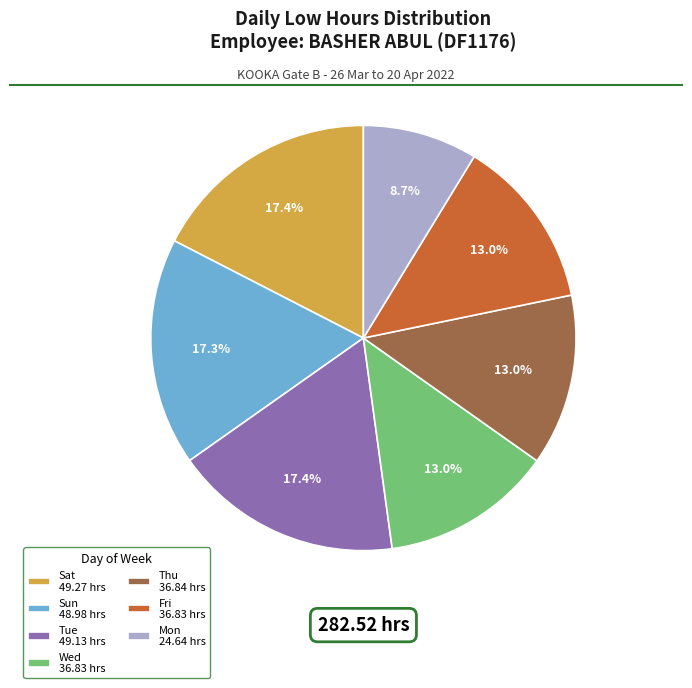

Count the number of slices in the pie.

7